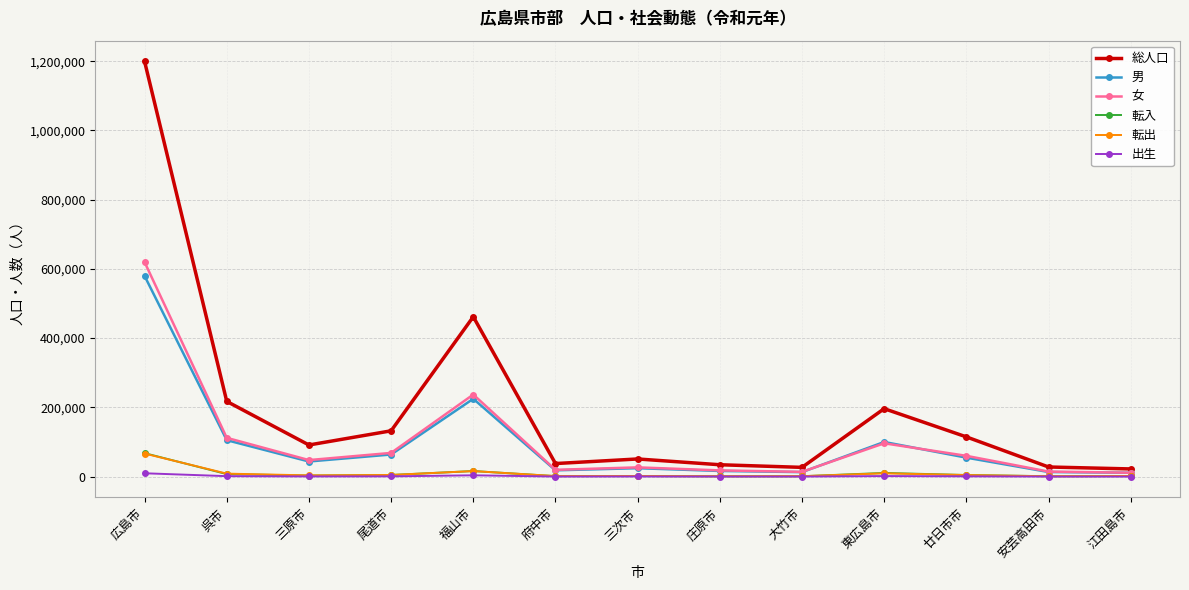

True or false: 出生 and 女 intersect in this chart.

False